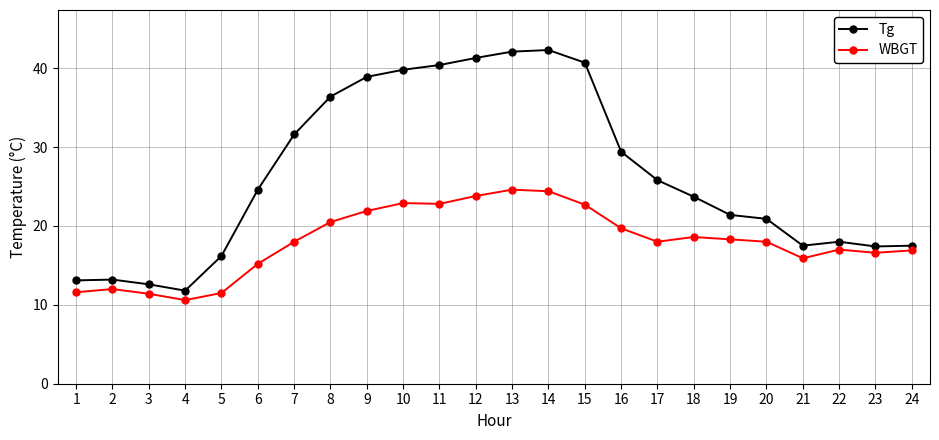

Between 3 and 10, which series saw the biggest shift?

Tg